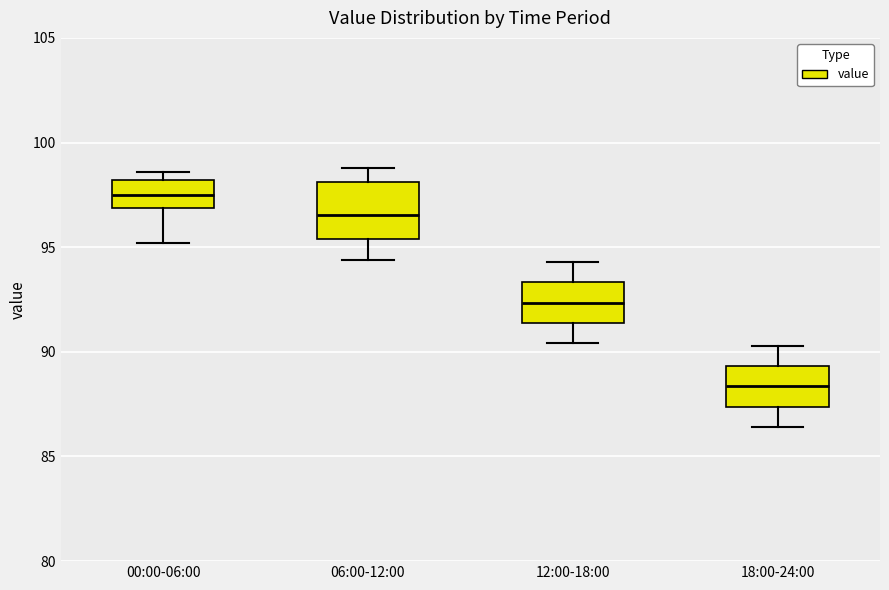

Which box's median line is the highest?

00:00-06:00